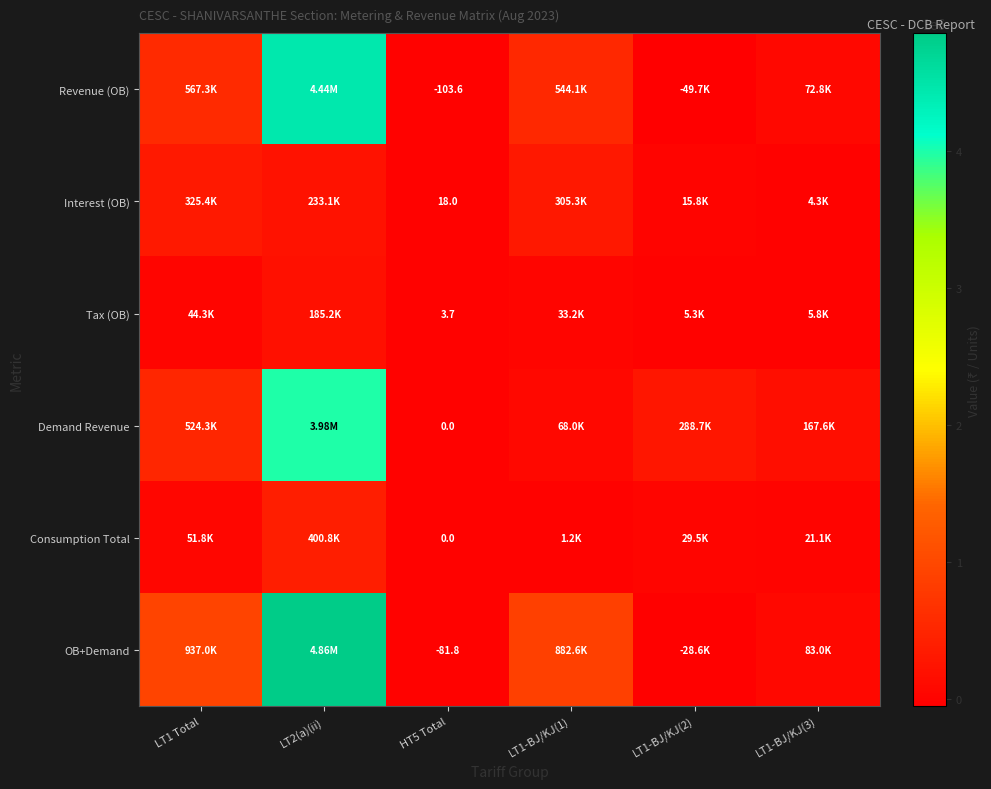

What is the difference between the Tax (OB) values at LT1-BJ/KJ(3) and LT1 Total?

38445.5